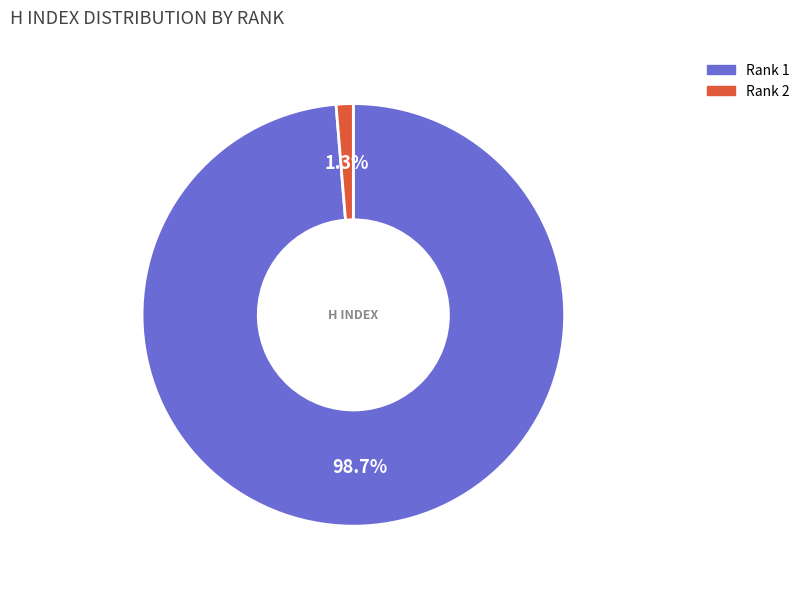

What is the total percentage of Rank 1 and Rank 2?

100.0%